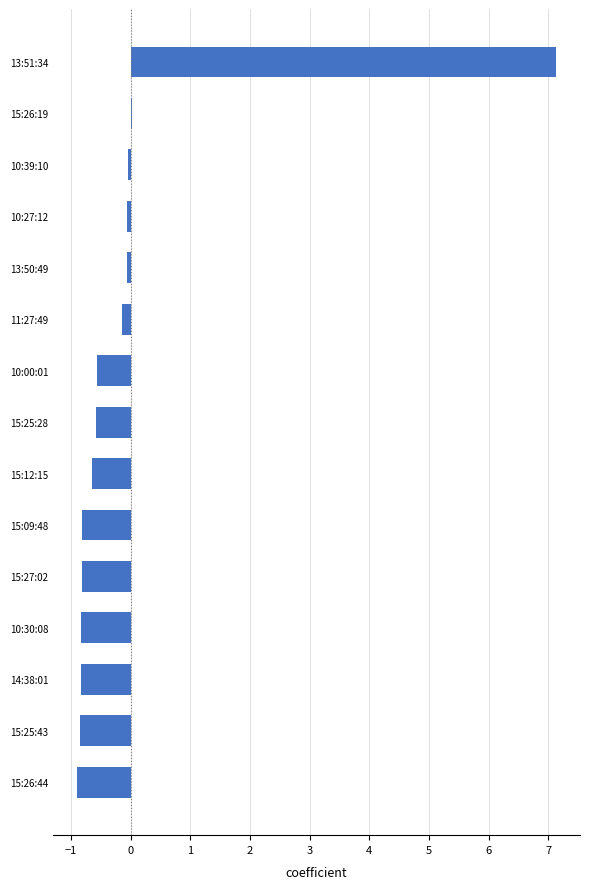

True or false: the data shows -1.2 at 15:12:15.

False